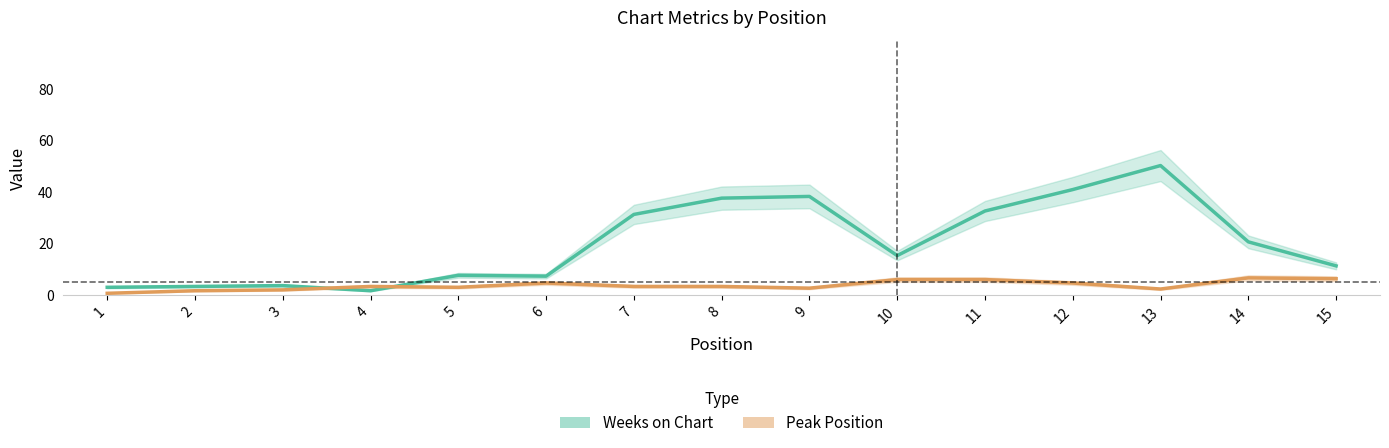

Rank the categories by Peak Position value from highest to lowest.

14, 15, 10, 11, 6, 12, 4, 7, 8, 5, 9, 13, 3, 2, 1